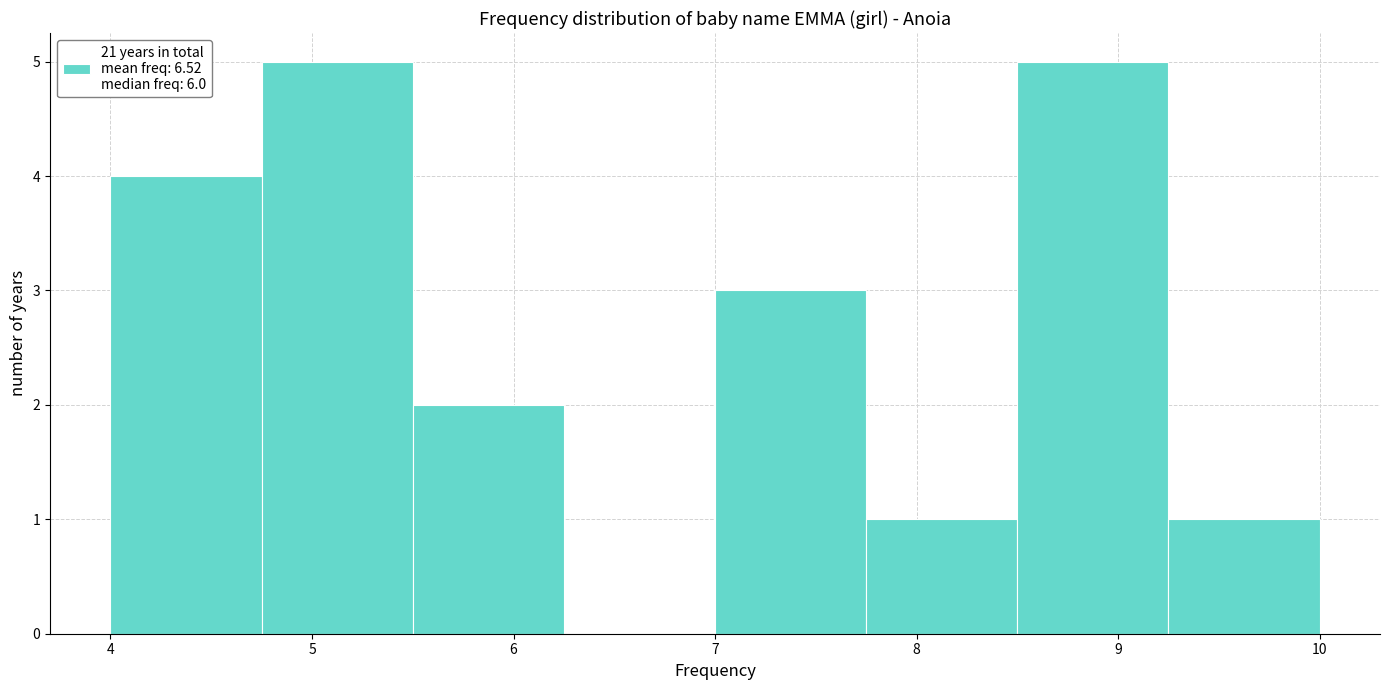

How tall is the bar that spans 5.50 to 6.25 on the x-axis? Neither the bar edges nor the heights are printed on the chart, so give them approximately, as read against the axes.

2